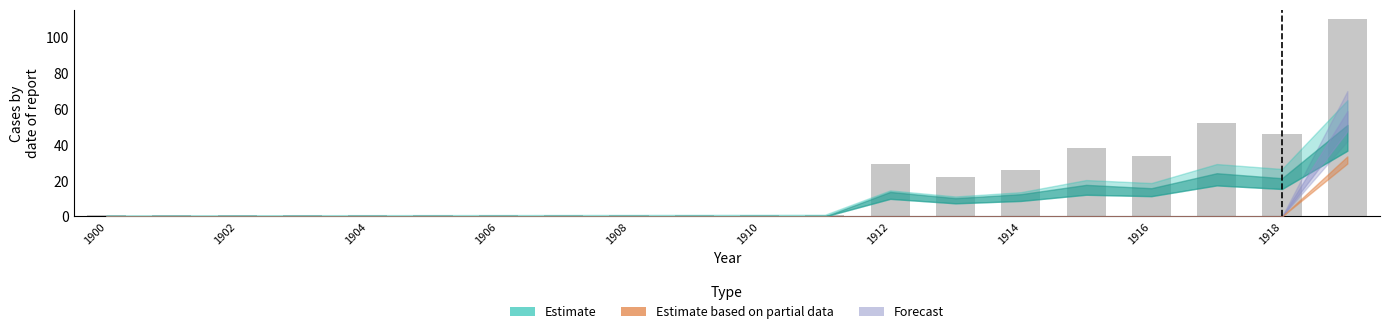

What is the value of the 18th bar from the left?

52.0